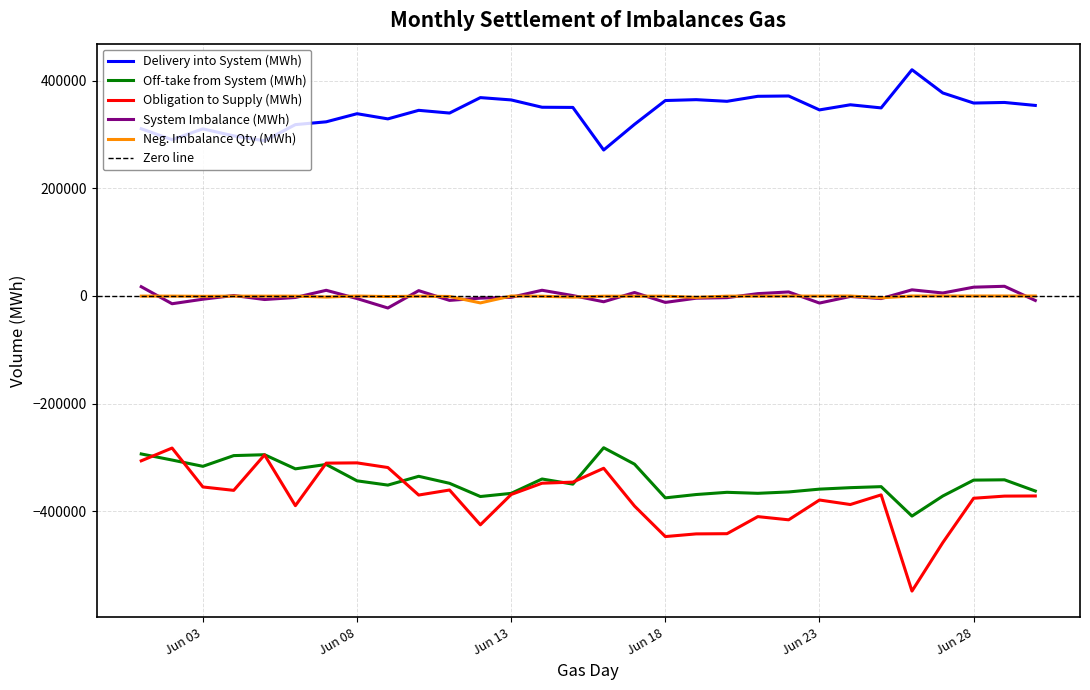

The value of Neg. Imbalance Qty (MWh) at 2025-06-05 is -193.8. True or false?

False